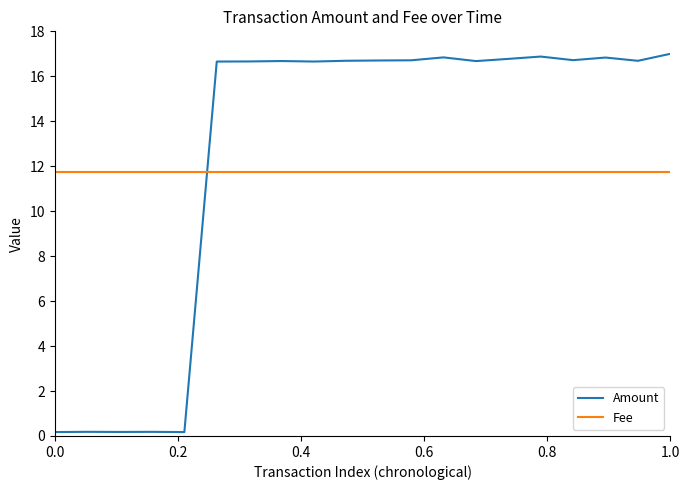

Which series has the largest range (max minus min)?

Amount